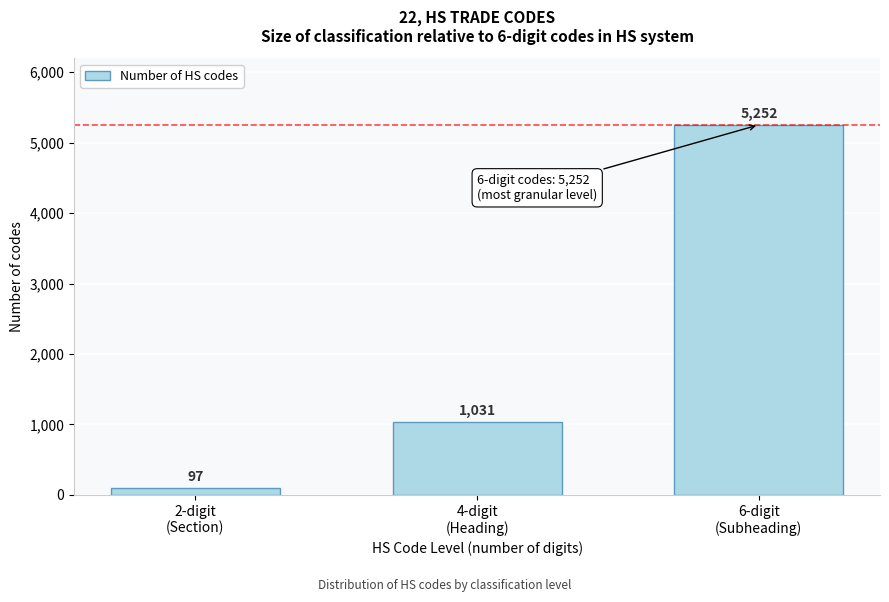

Reading right to left, transcribe all the data shown in this chart.

5252	1031	97